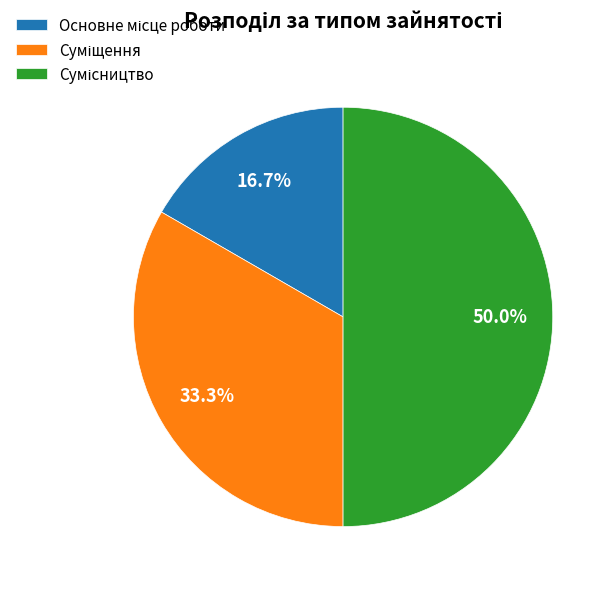

Is it true that Суміщення is 22% of the pie?

False